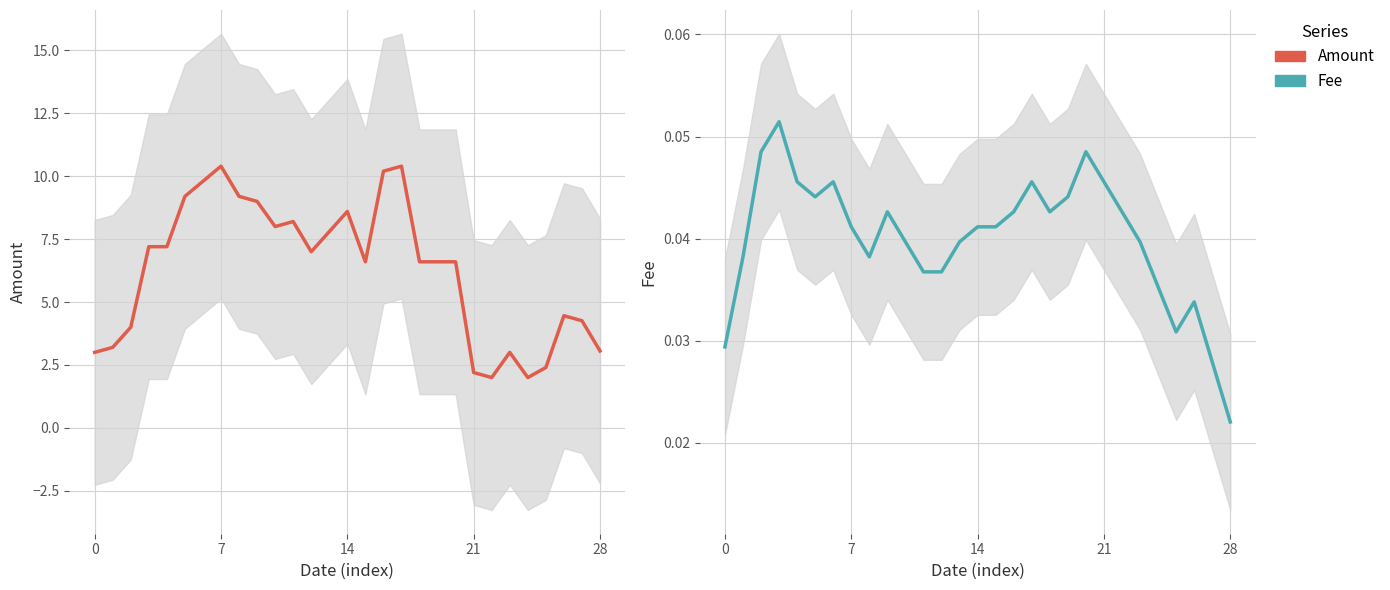

Is the value of Fee at 27 greater than the value of Amount at 16?

No